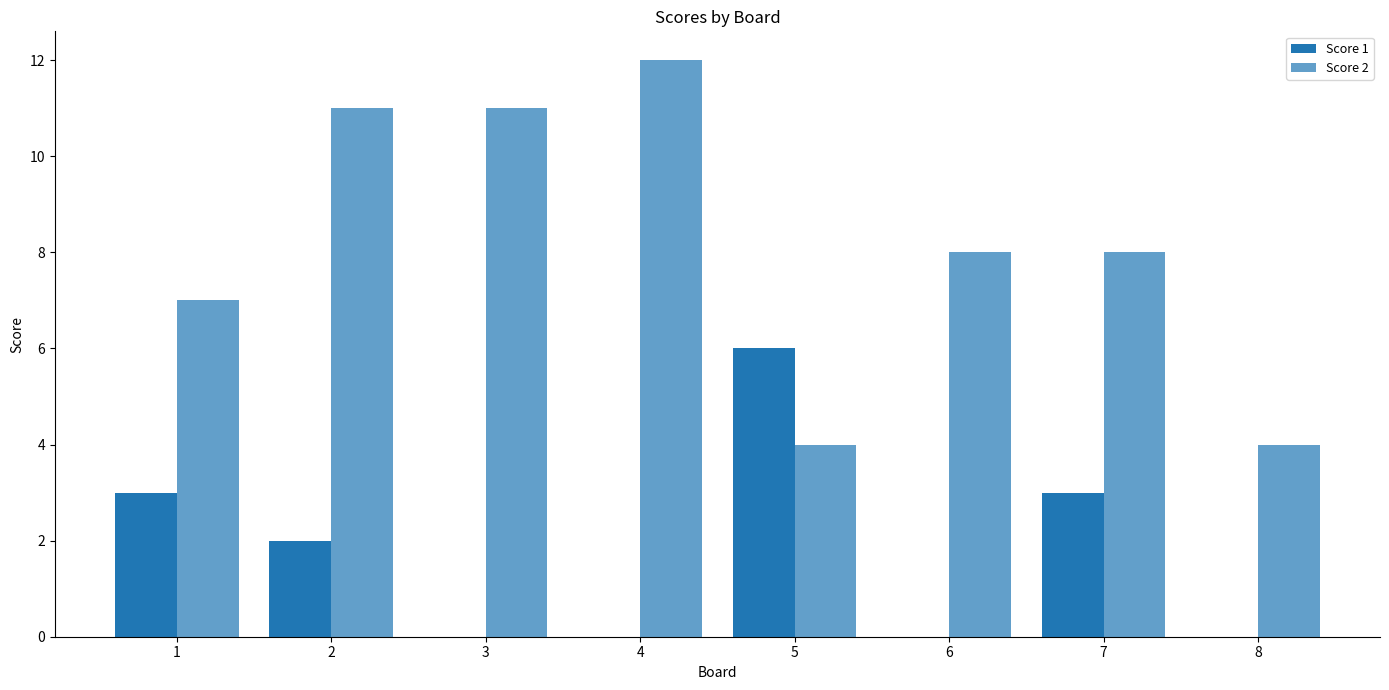

Rank the series at 3 from highest to lowest value.

Score 2, Score 1